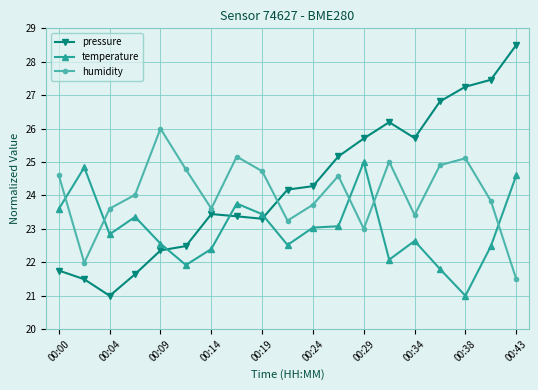

What is the minimum value for temperature?

21.0